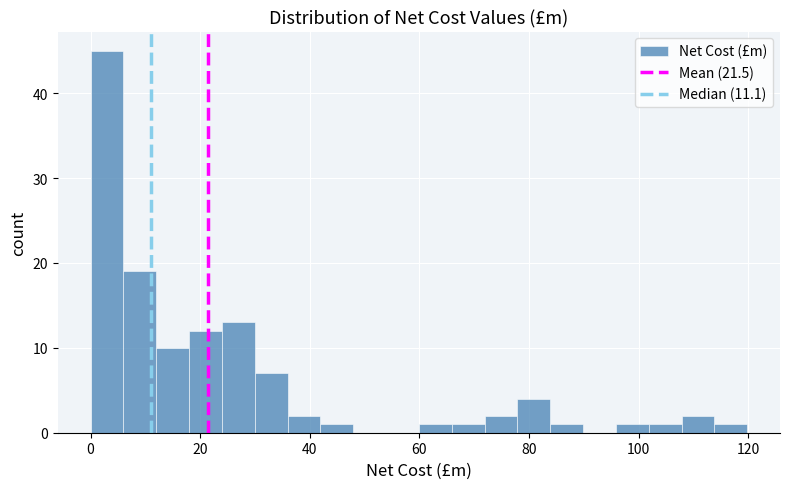

Around what value on the x-axis is the tallest bar? Give the approximate position of its centre, as read against the axis.

4